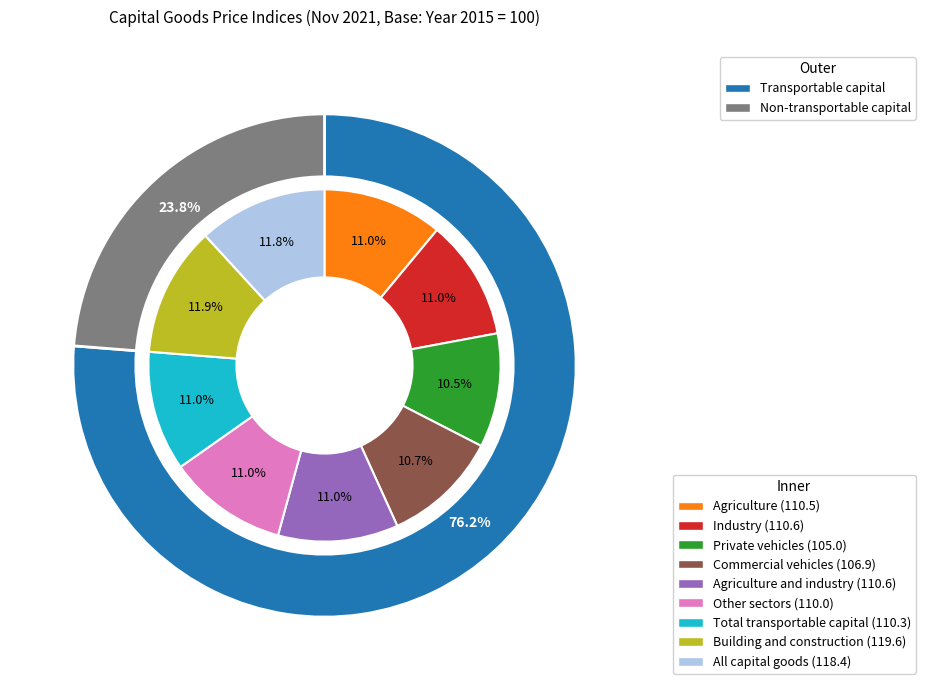

How many segments does this pie chart have?

9